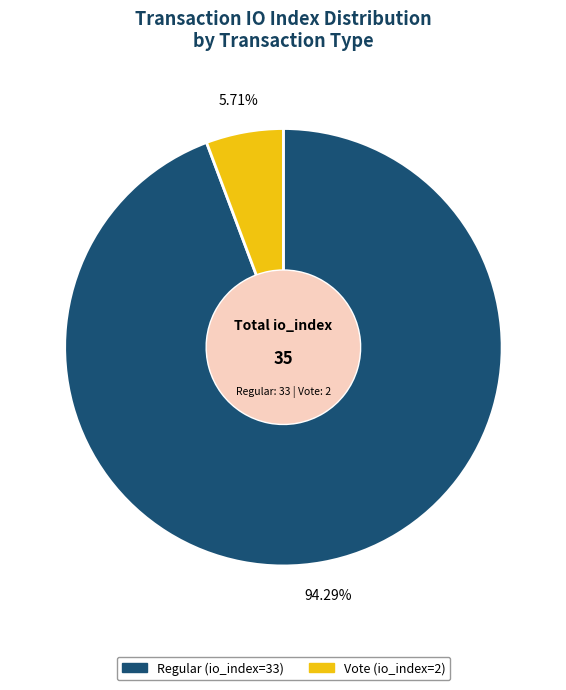

What is the total percentage of Regular (io_index=33) and Vote (io_index=2)?

100.0%